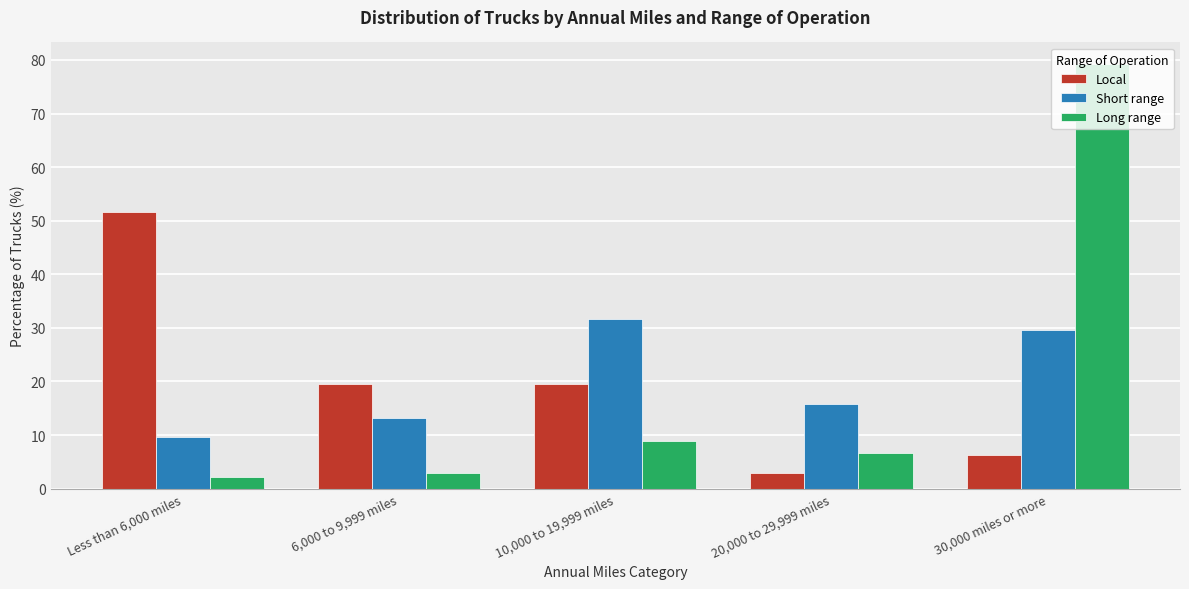

At which category does the chart reach its peak across all series?

30,000 miles or more